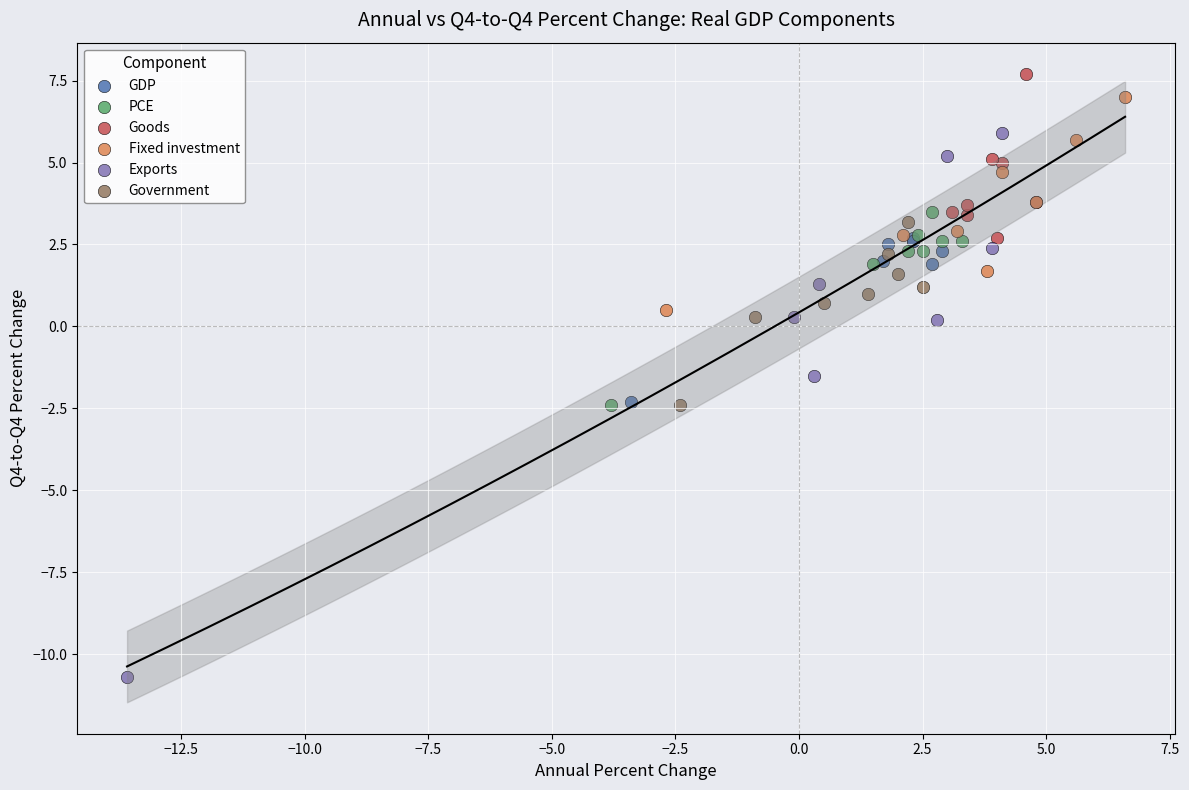

Which series has the largest Y range (max minus min)?

Exports